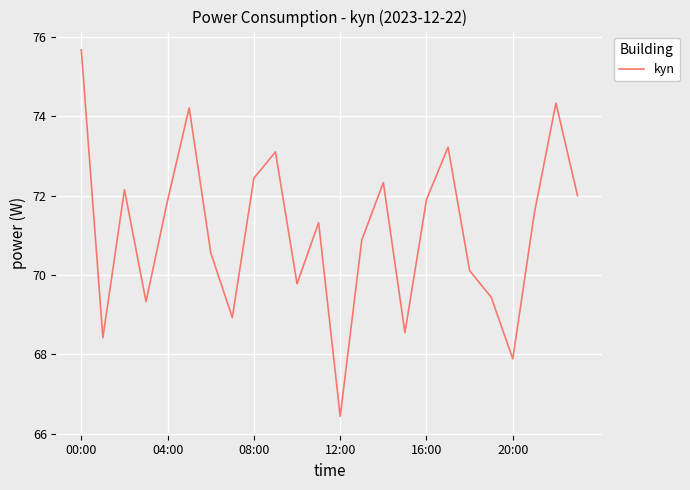

What is the greatest value displayed?

75.7